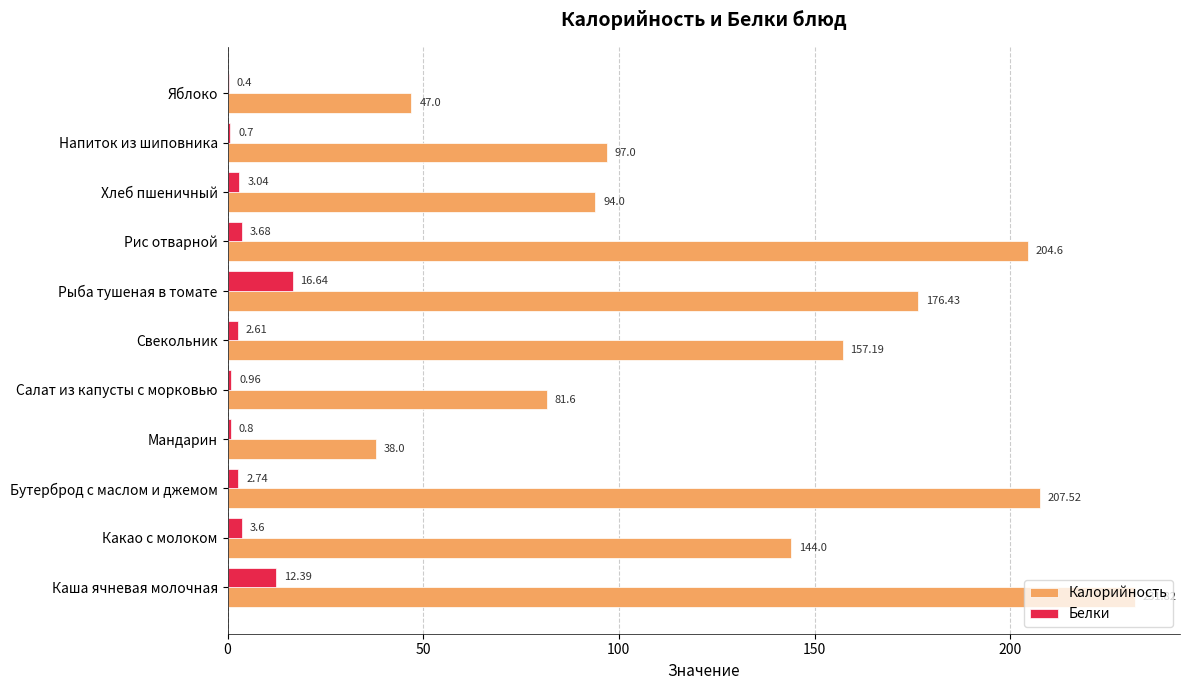

What is the sum of the Калорийность values at Салат из капусты с морковью and Хлеб пшеничный?

175.6